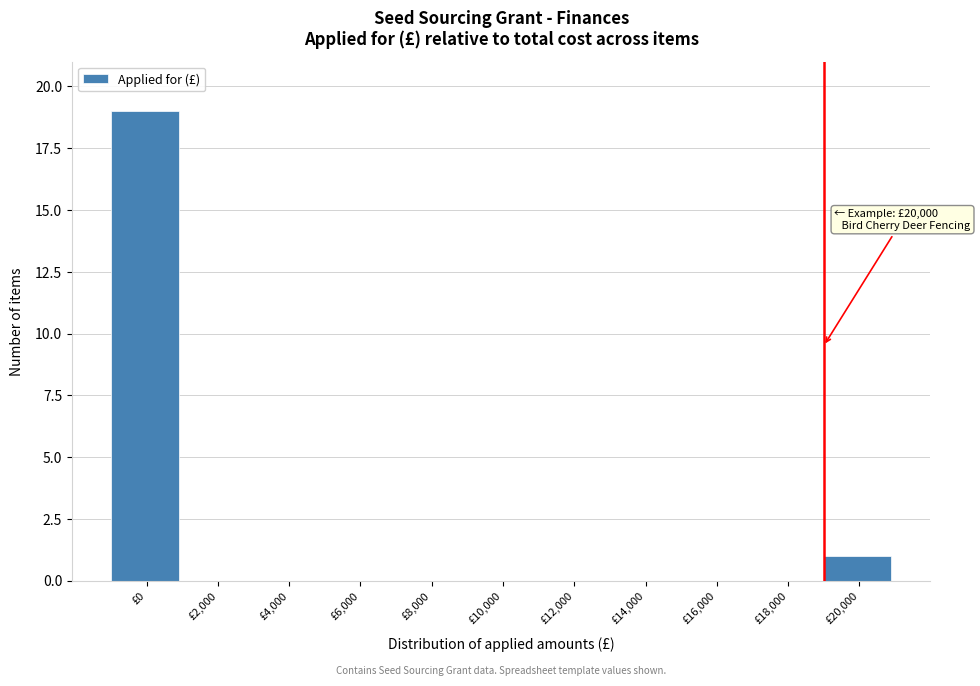

Reading left to right, transcribe all the data shown in this chart.

£0=19	£2,000=0	£4,000=0	£6,000=0	£8,000=0	£10,000=0	£12,000=0	£14,000=0	£16,000=0	£18,000=0	£20,000=1